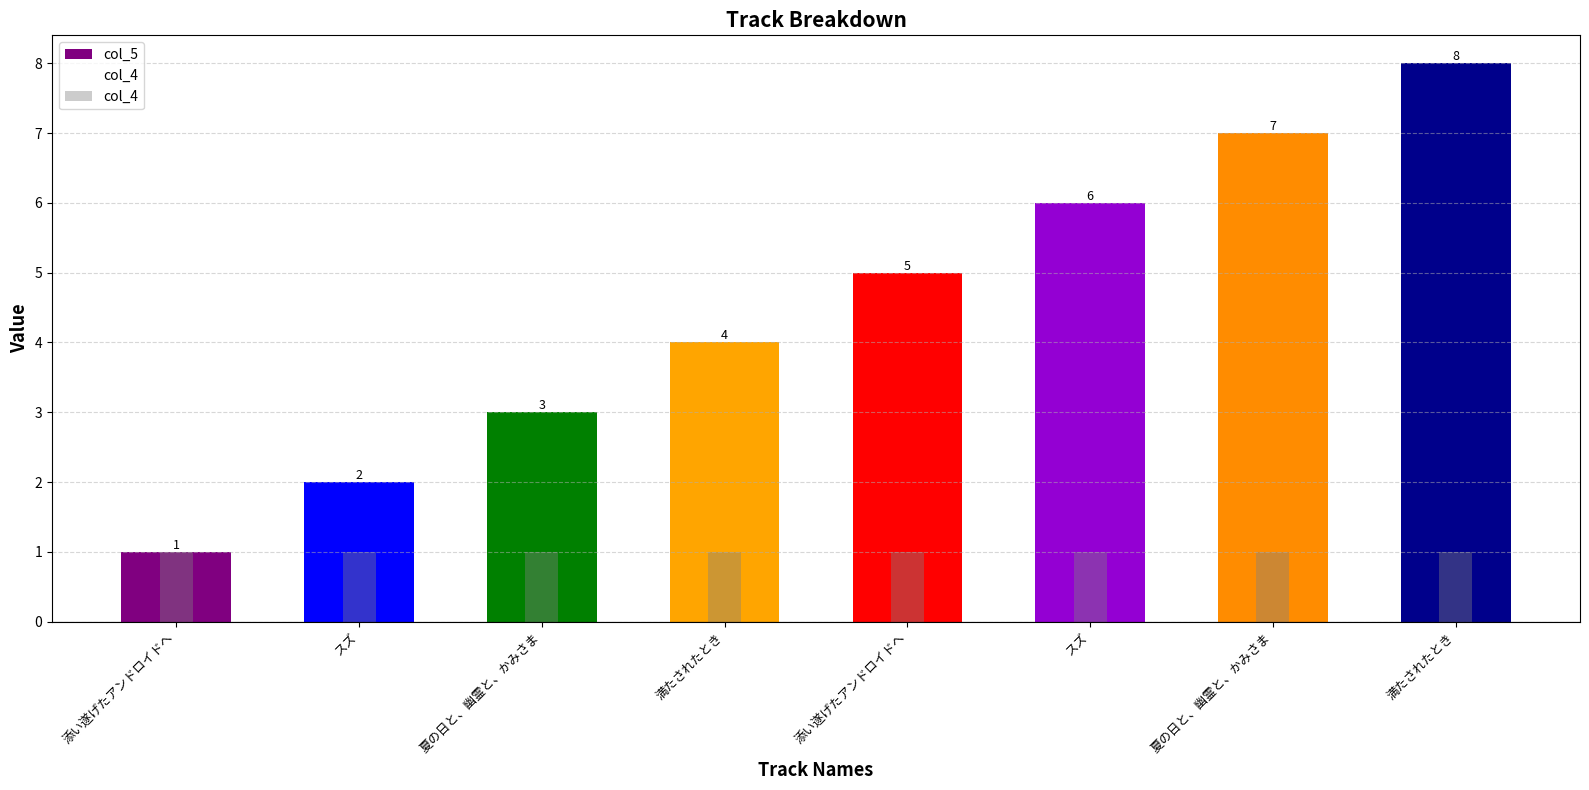

Rank the series at 夏の日と、幽霊と、かみさま from highest to lowest value.

col_5, col_4